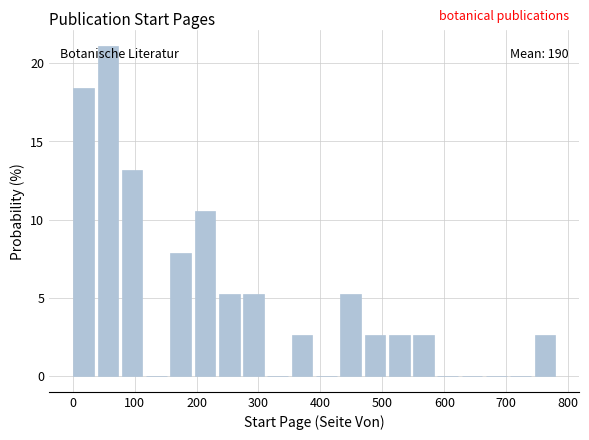

Read against the x-axis, roughly where is the centre of the tallest bar?

60